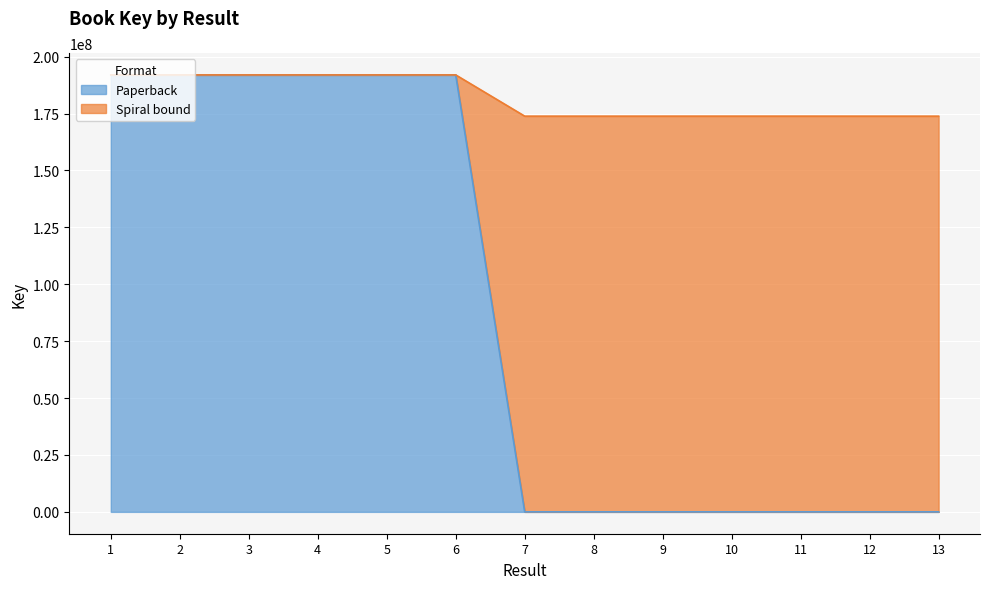

Reading left to right, extract all data points from this chart.

Paperback: 1=192003750	2=192003591	3=192003711	4=192003511	5=192003669	6=192003801	7=0	8=0	9=0	10=0	11=0	12=0	13=0
Spiral bound: 1=192003750	2=192003591	3=192003711	4=192003511	5=192003669	6=192003801	7=173883788	8=173883993	9=173883878	10=173886275	11=173886239	12=173878264	13=173878225